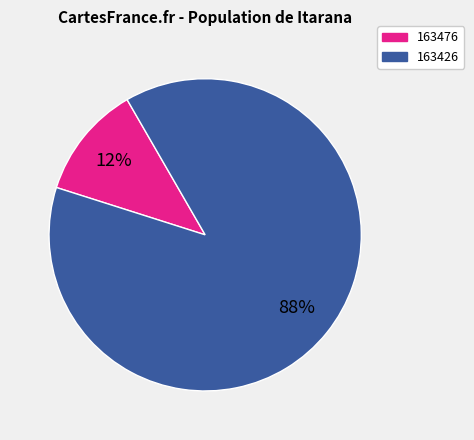

The 163476 slice represents 3% of the pie. True or false?

False